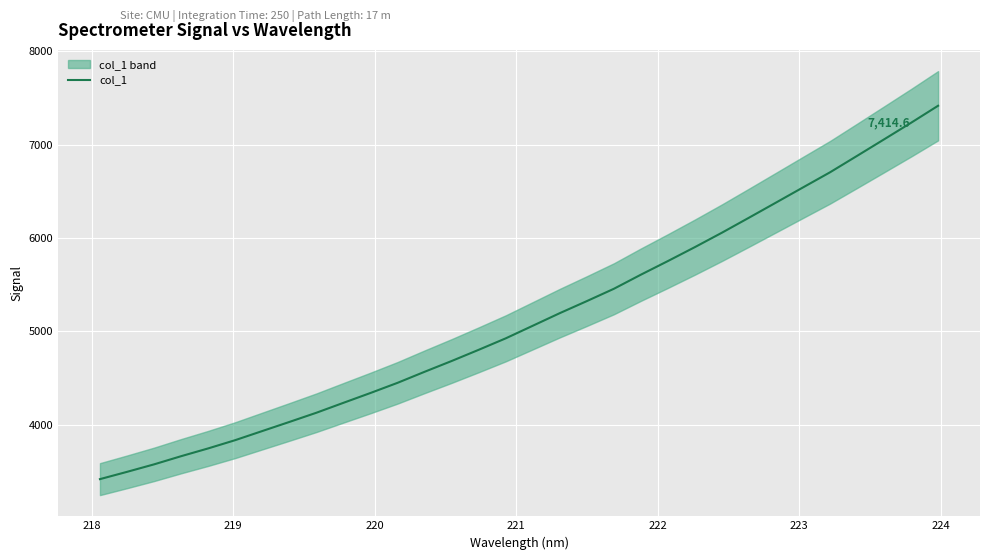

True or false: there are more than 0 points higher than both neighbors.

False